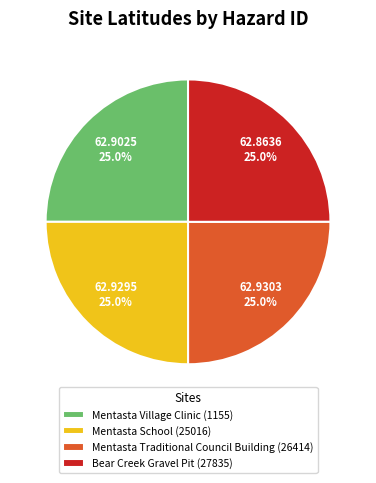

Does any single category account for the majority?

No